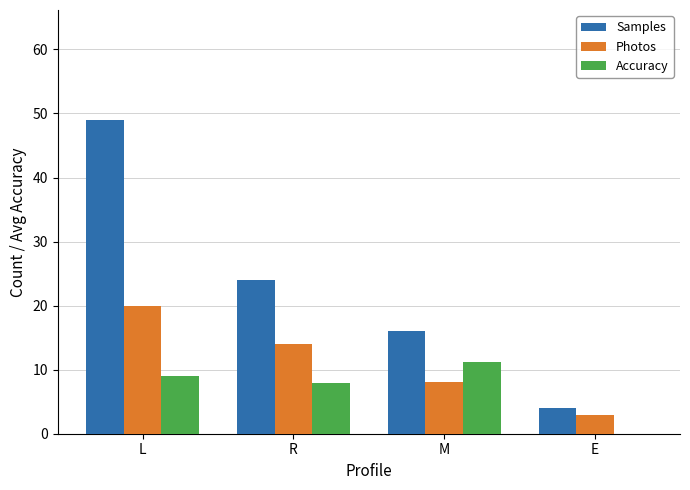

At which category does the chart reach its minimum across all series?

E